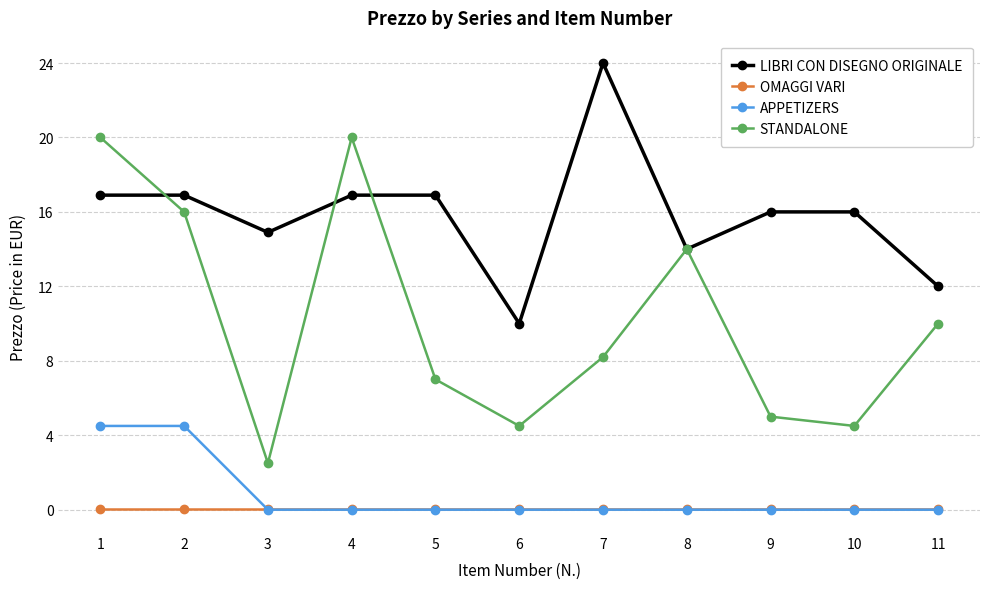

At which category is the sum across all series the highest?

1